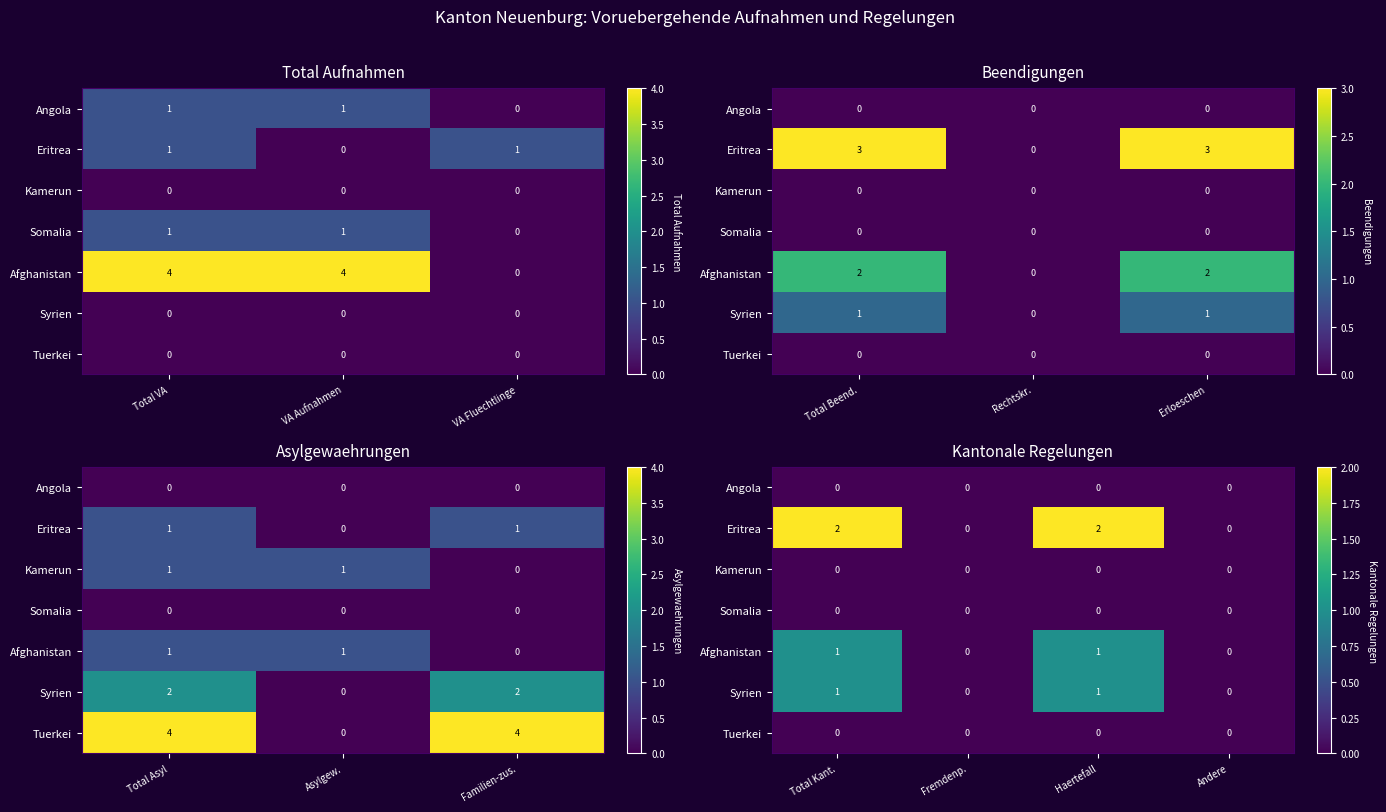

Is the value of Somalia at Fremdenp. greater than the value of Syrien at Fremdenp.?

No